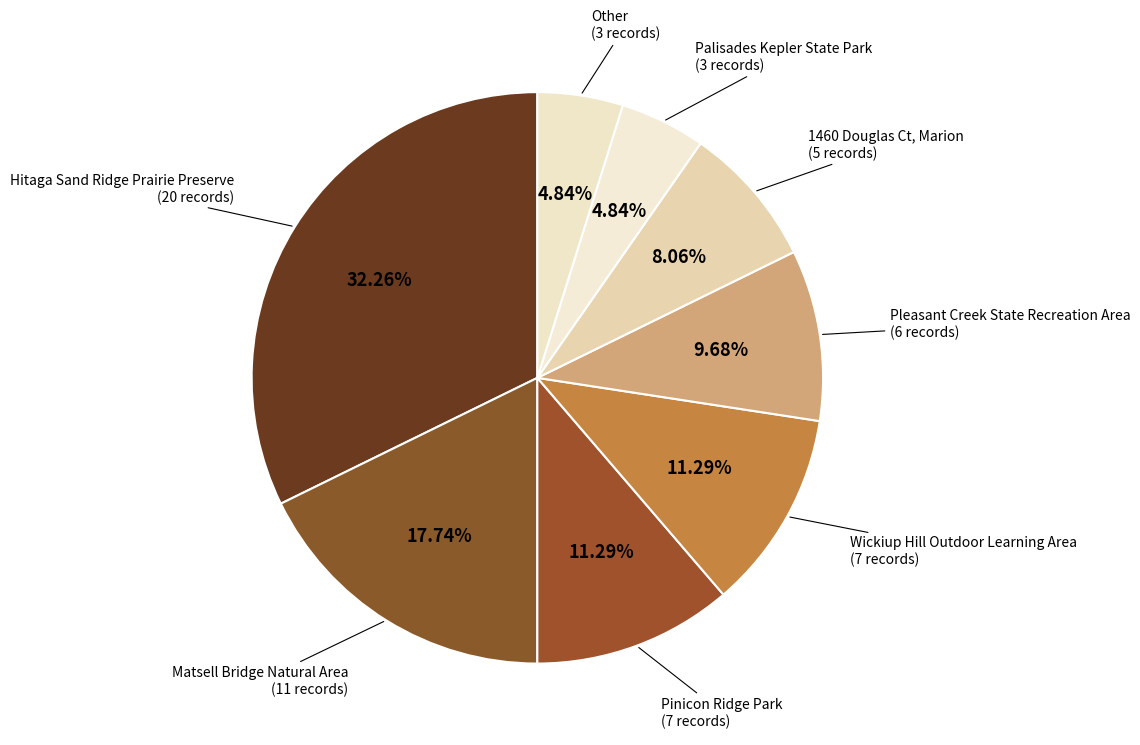

Is 1460 Douglas Ct, Marion the majority of the pie?

No